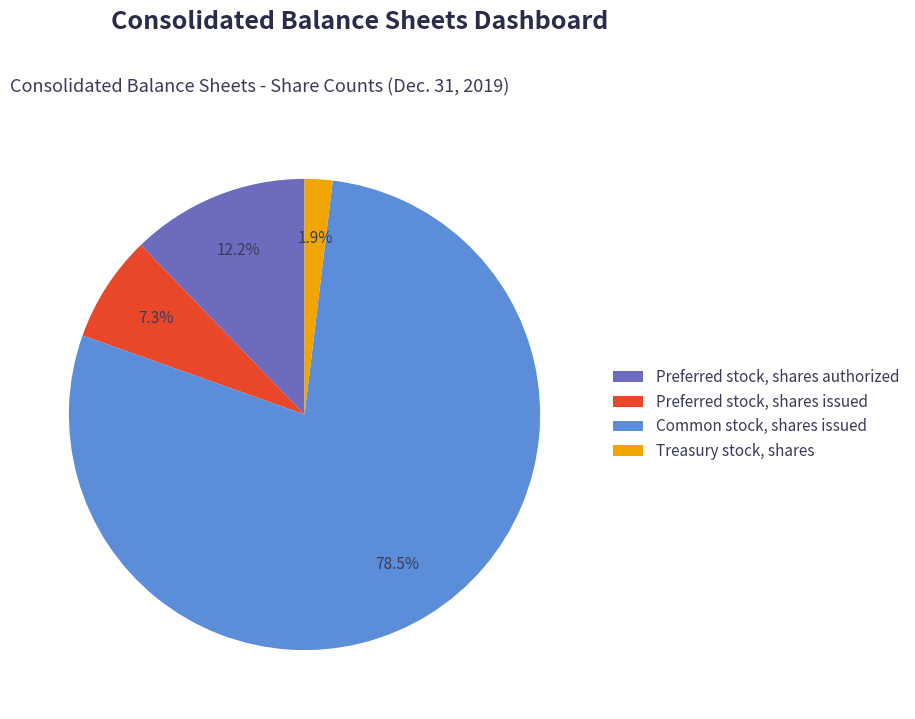

What is the total percentage of Treasury stock, shares and Preferred stock, shares authorized?

14.1%